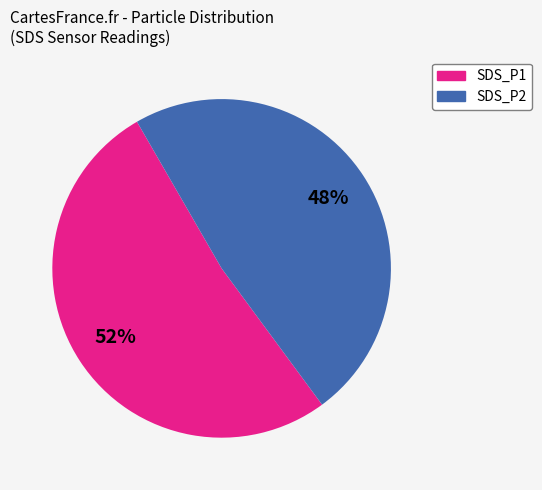

What is the largest slice in the pie chart?

SDS_P1